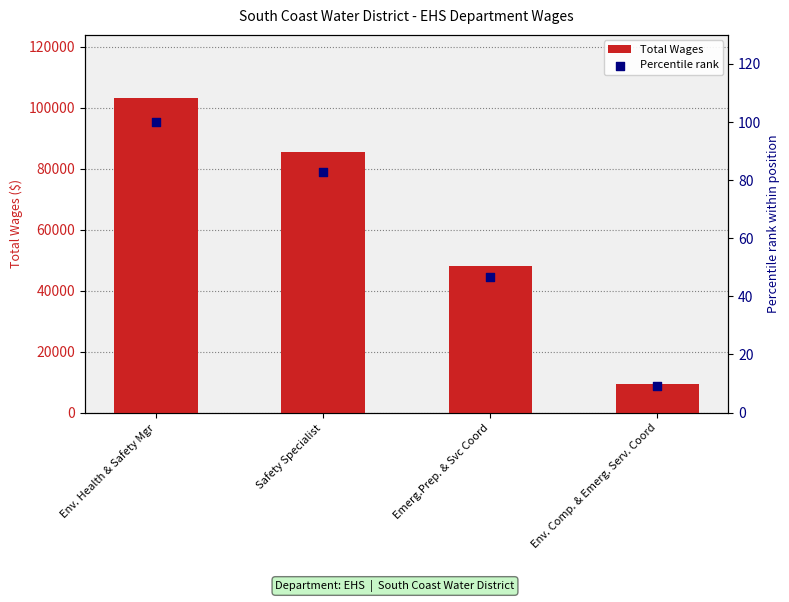

At which category is the sum across all series the highest?

Env. Health & Safety Mgr